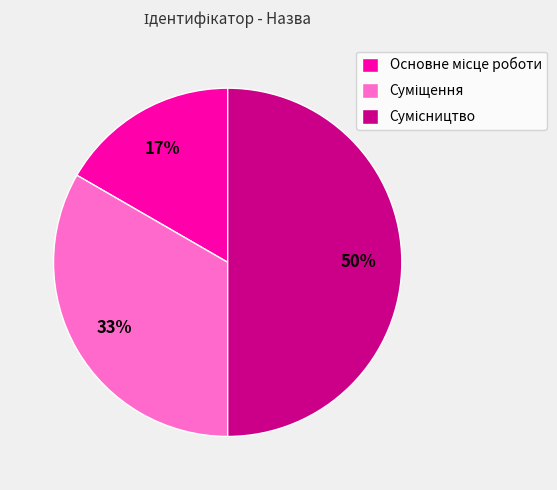

To the nearest percent, what is the average slice percentage?

33%